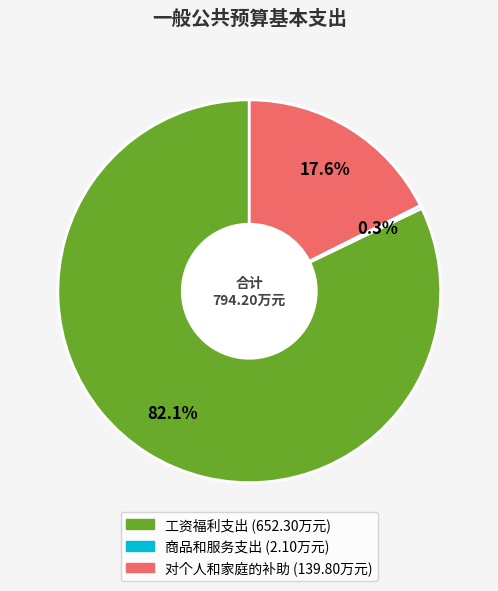

Which category has the biggest portion of the pie?

工资福利支出